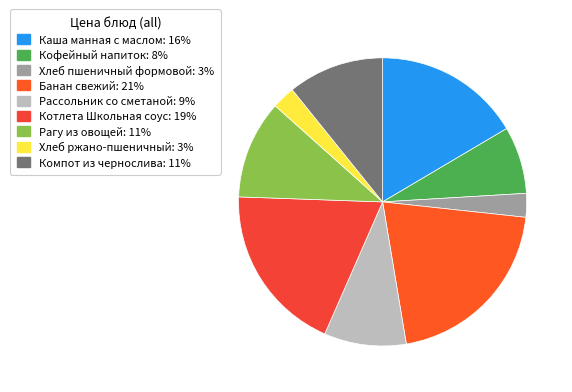

How many slices are in this pie chart?

9